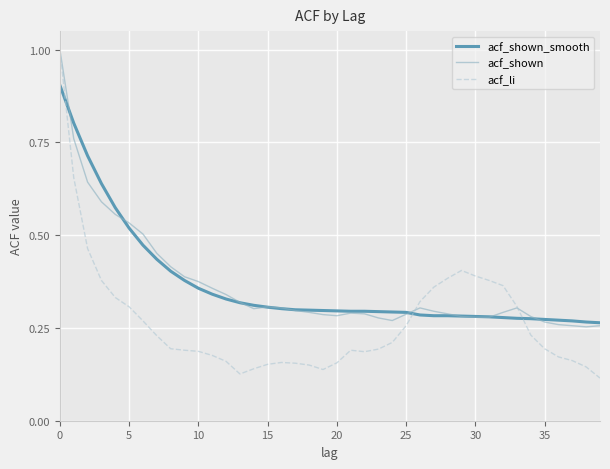

What is the maximum value shown in the chart?

1.0